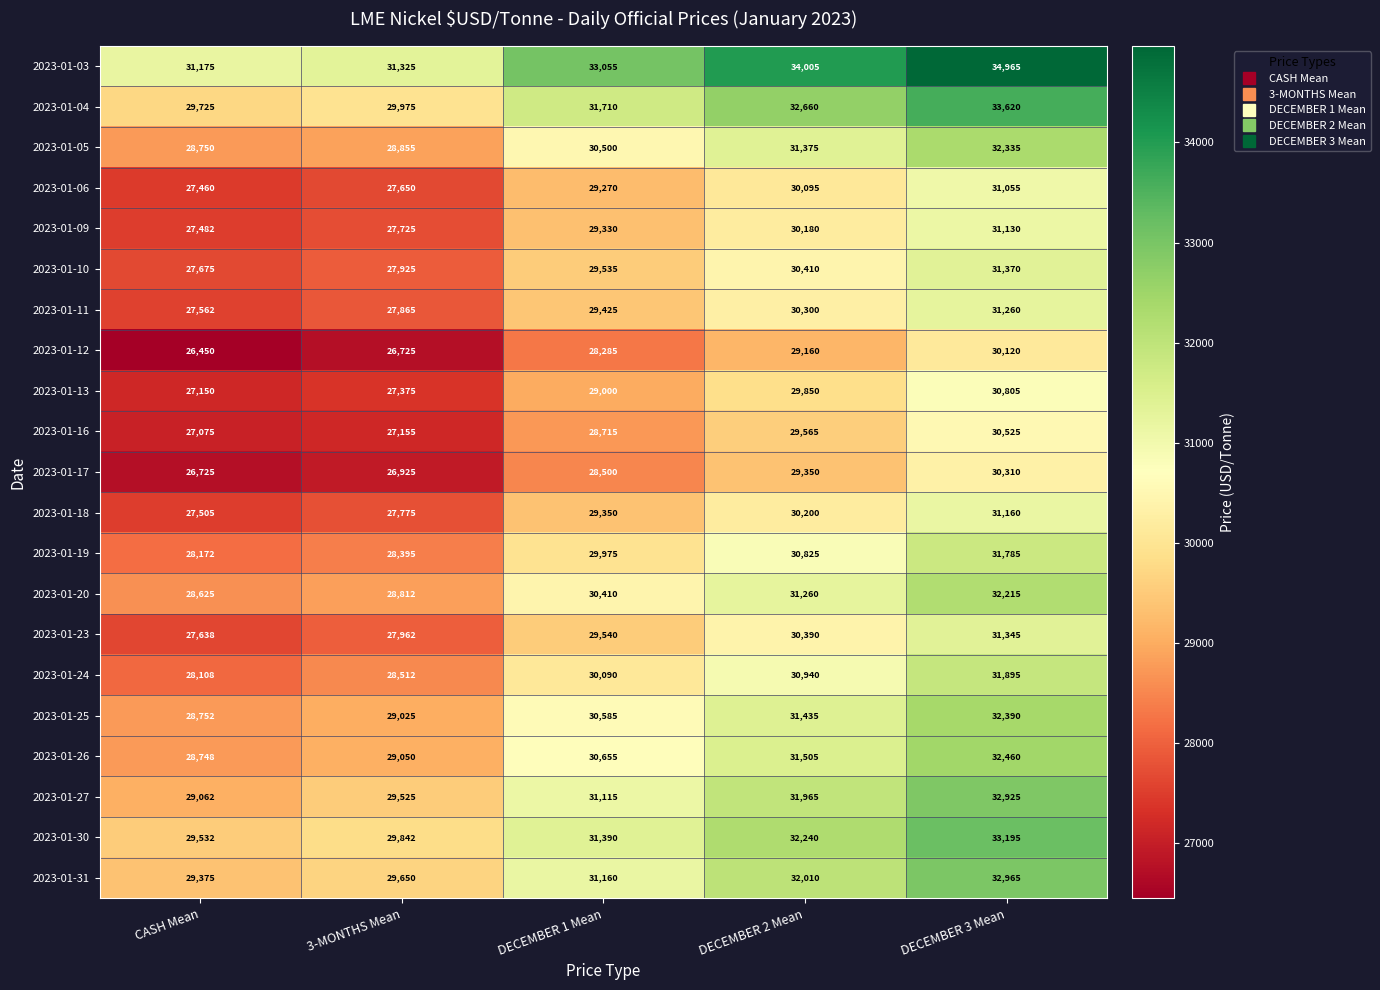

Count the number of data series in this chart.

21